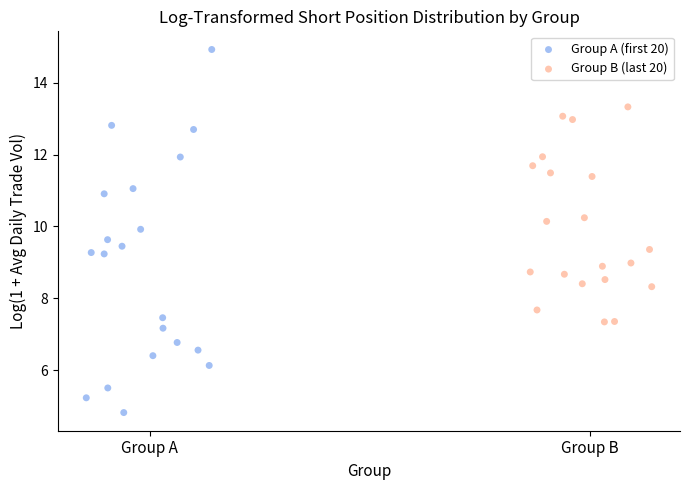

Which series has the largest Y range (max minus min)?

Group A (first 20)